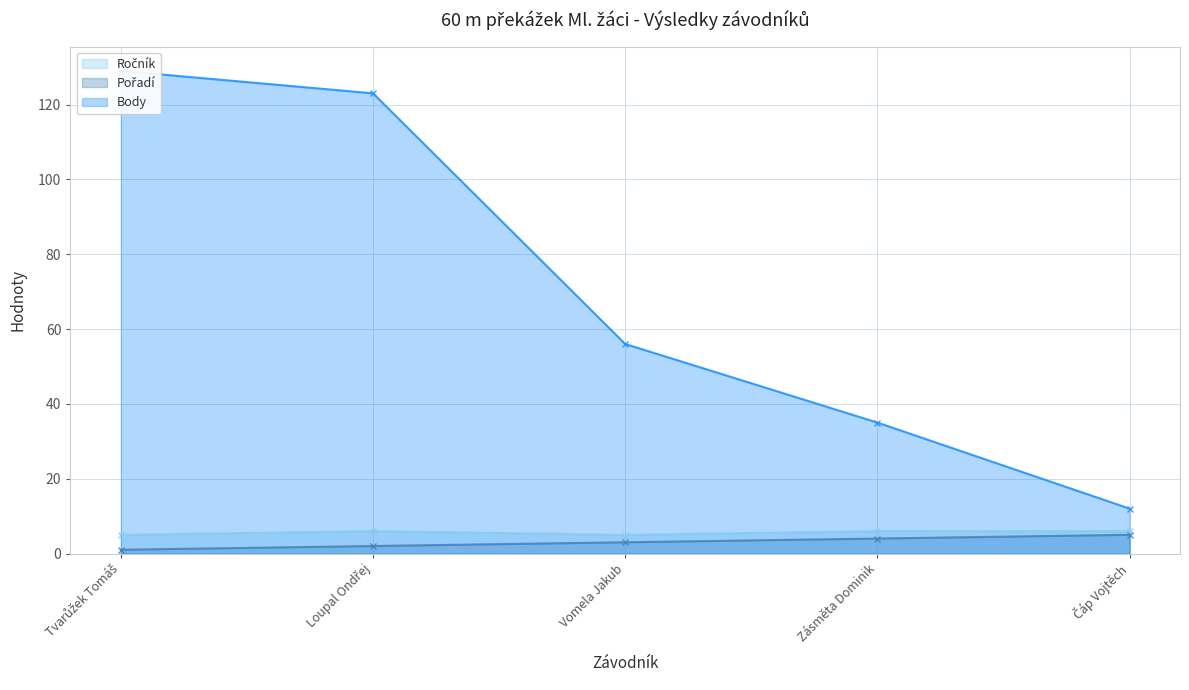

What is the label of the 2nd point from the left?

Loupal Ondřej